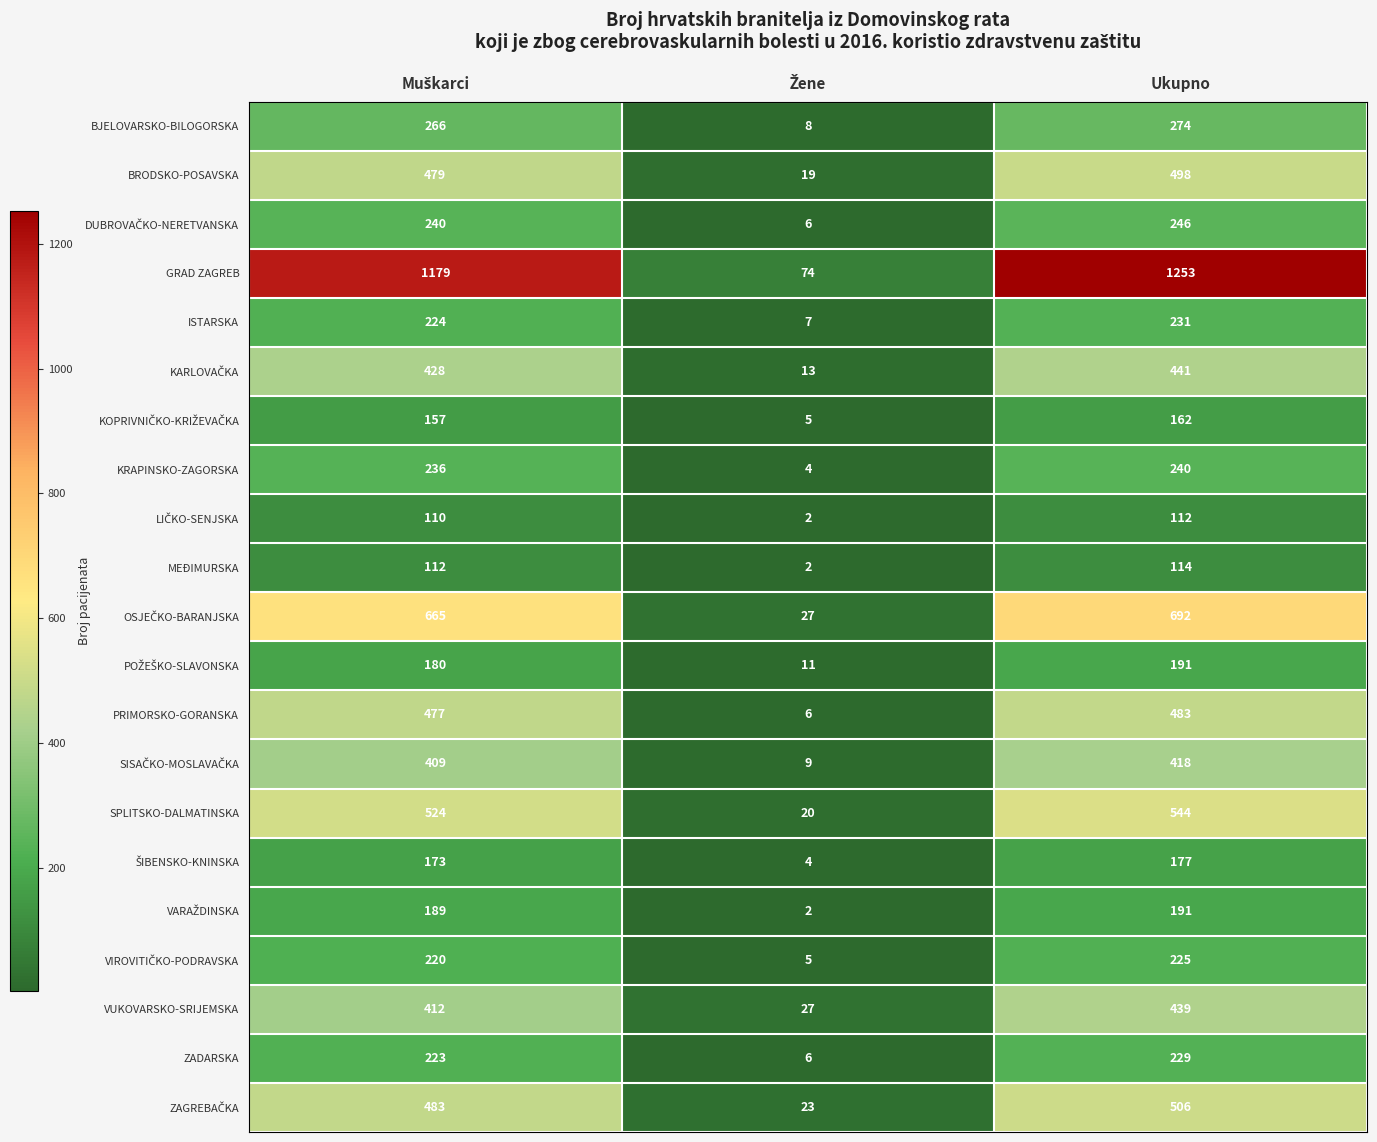

What is the average value of the BRODSKO-POSAVSKA series?

332